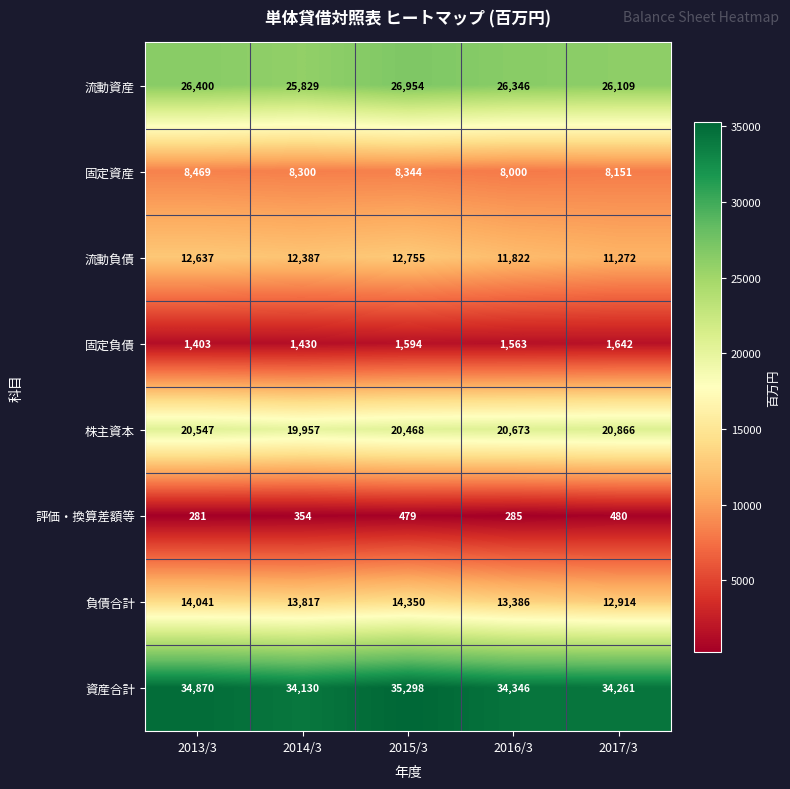

The 評価・換算差額等 series shows 281 at 2013/3. True or false?

True